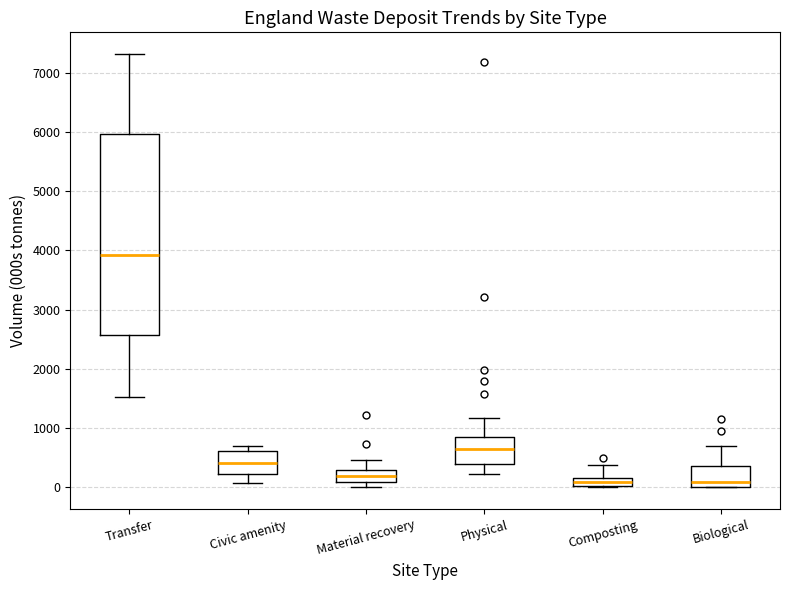

Which box is the tallest, from its lower edge to its upper edge?

Transfer